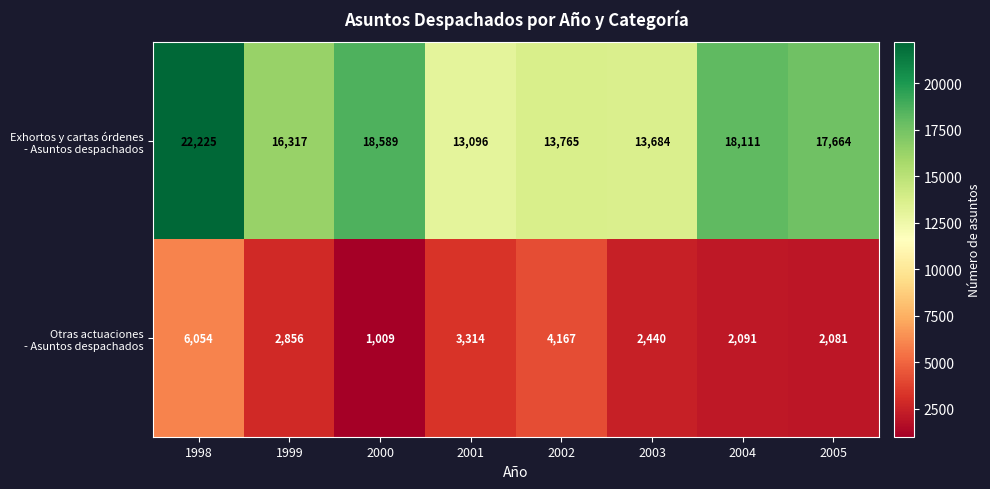

Count the number of data series in this chart.

2